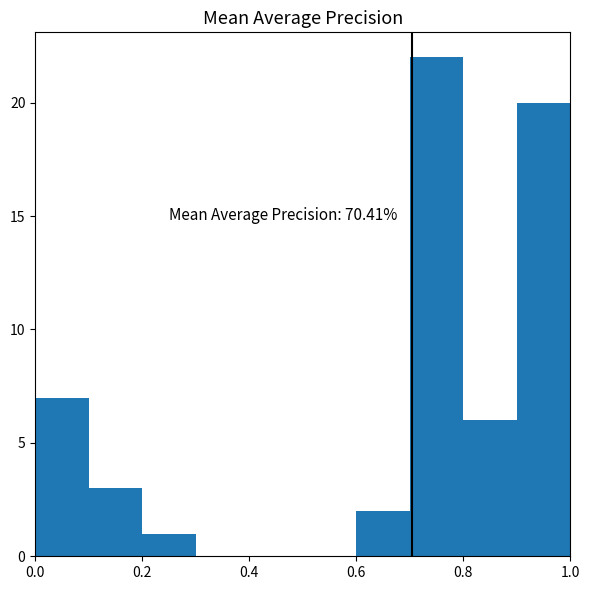

Which range on the x-axis has the tallest bar?

0.7 to 0.8